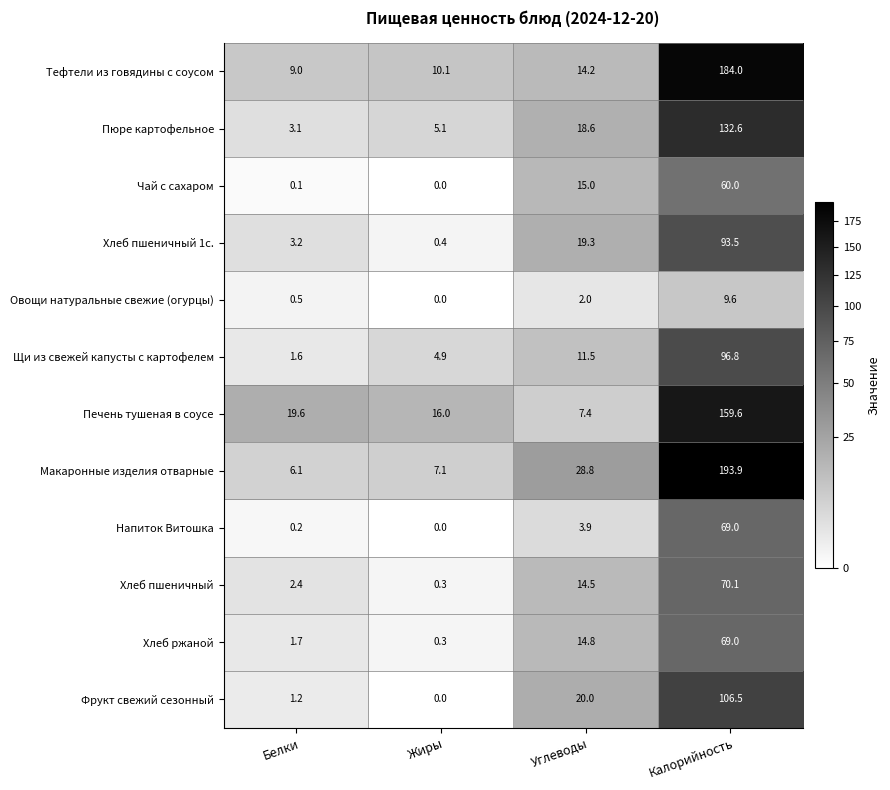

Rank the categories by Хлеб ржаной value from highest to lowest.

Калорийность, Углеводы, Белки, Жиры